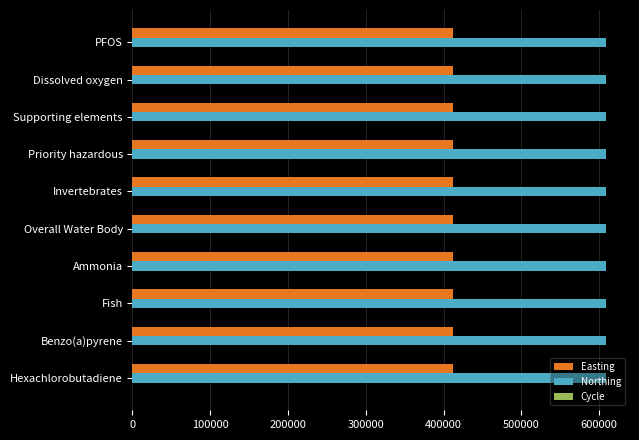

The Easting series shows 411670 at Priority hazardous. True or false?

True